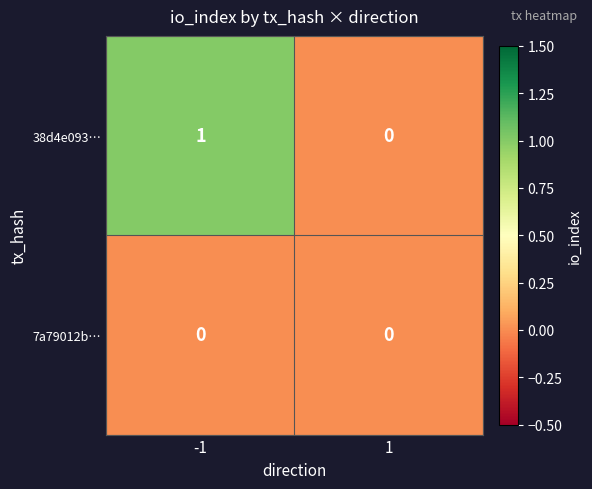

Which series has the largest total across all categories?

38d4e093…